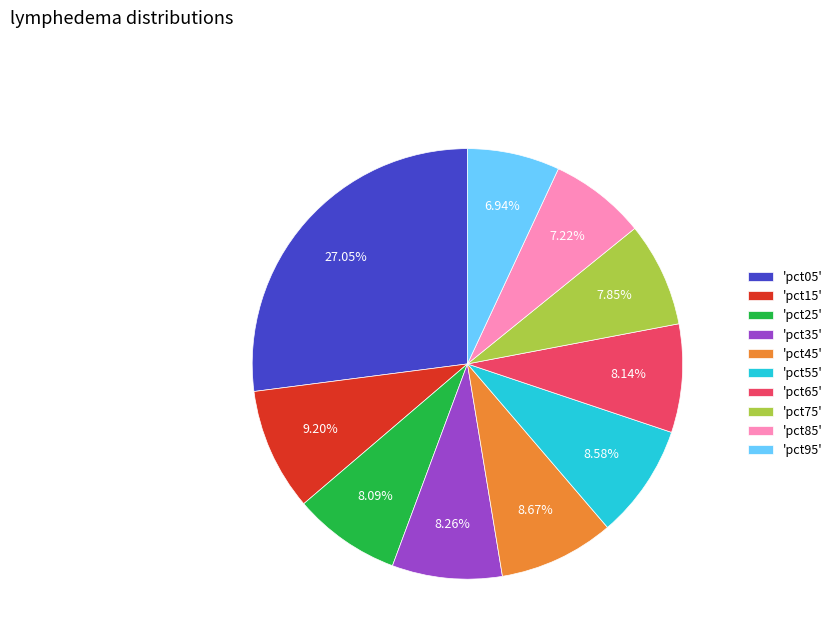

Is 'pct35' the majority of the pie?

No